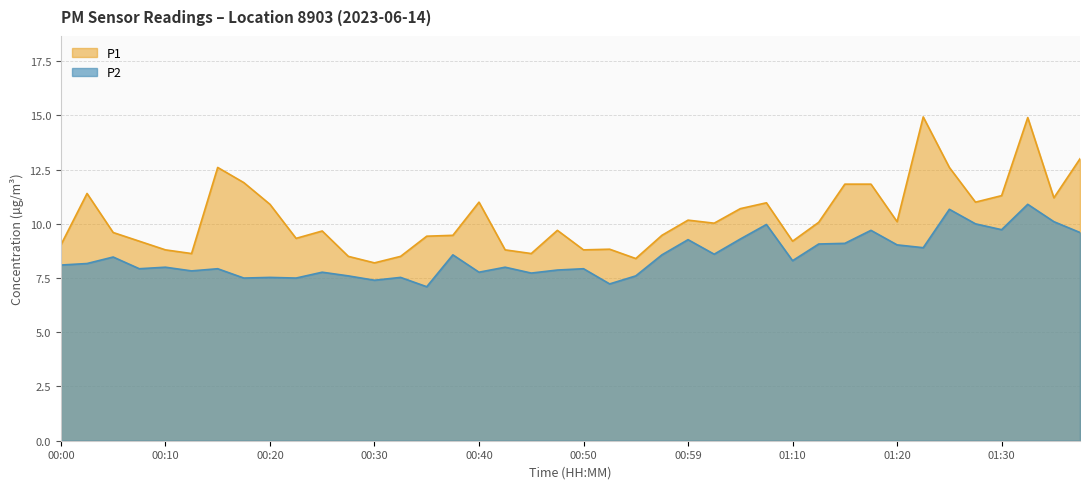

In P2, how many points are lower than both neighbors (excluding endpoints)?

13